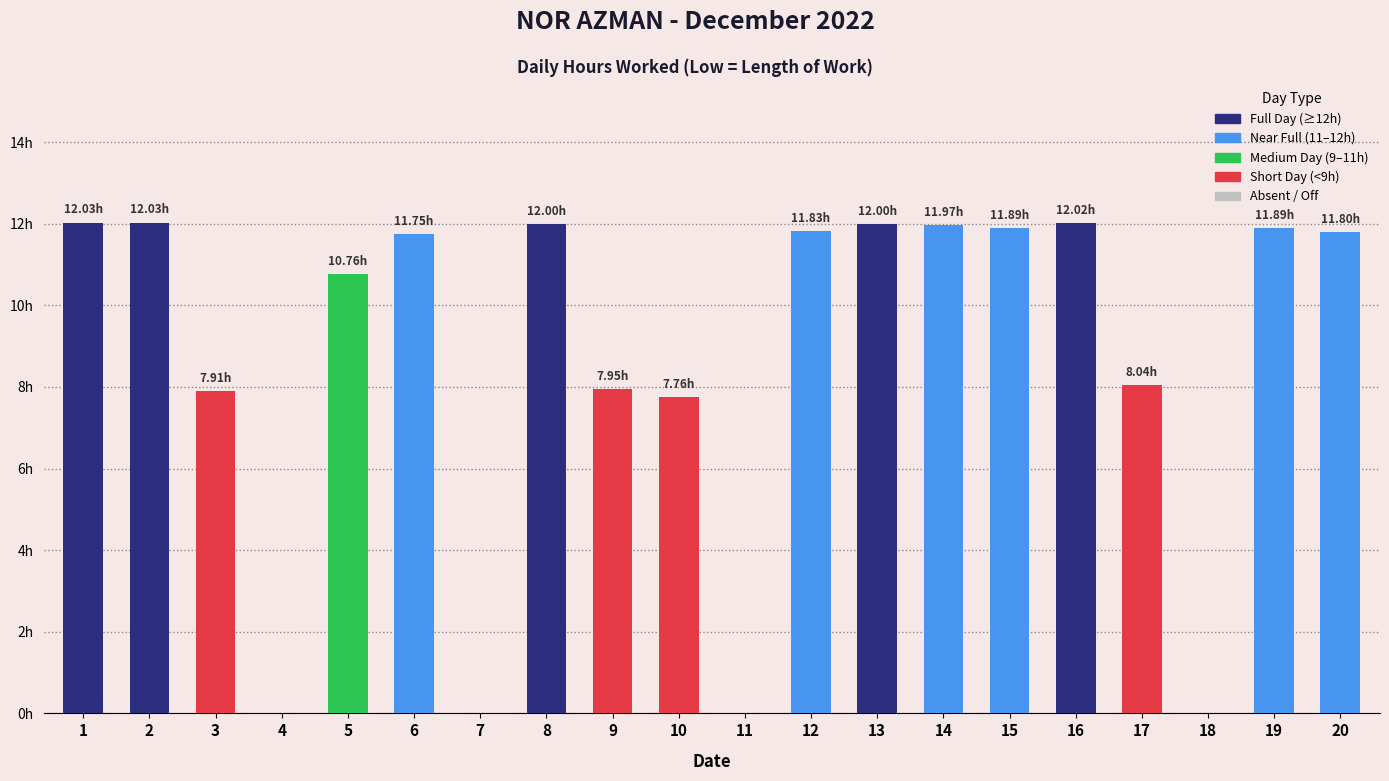

Which label corresponds to the smallest value in the chart?

4